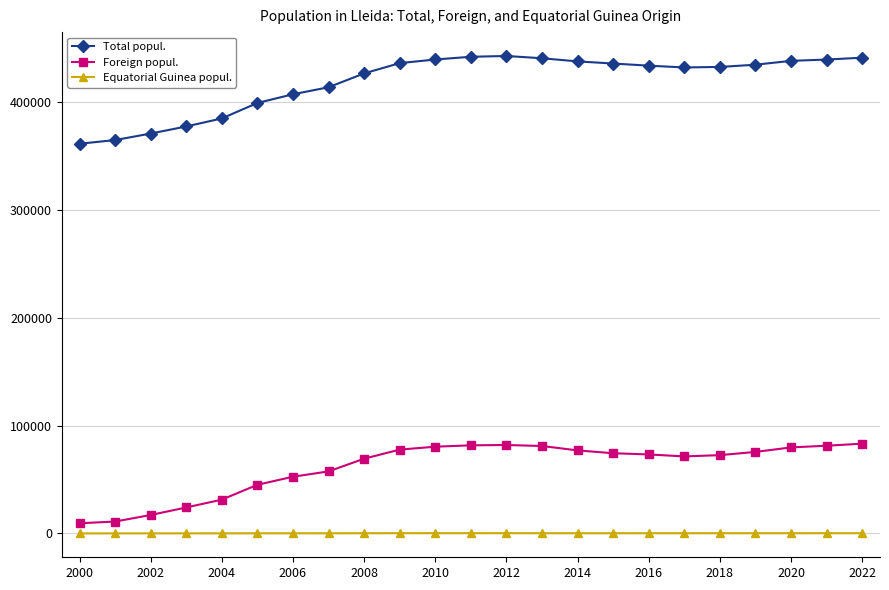

What is the average value of the Equatorial Guinea popul. series?

172